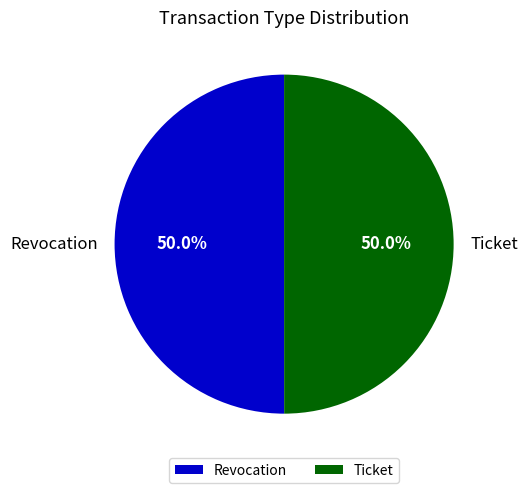

Approximately how many times larger is the value at Ticket compared to Revocation?

1.0